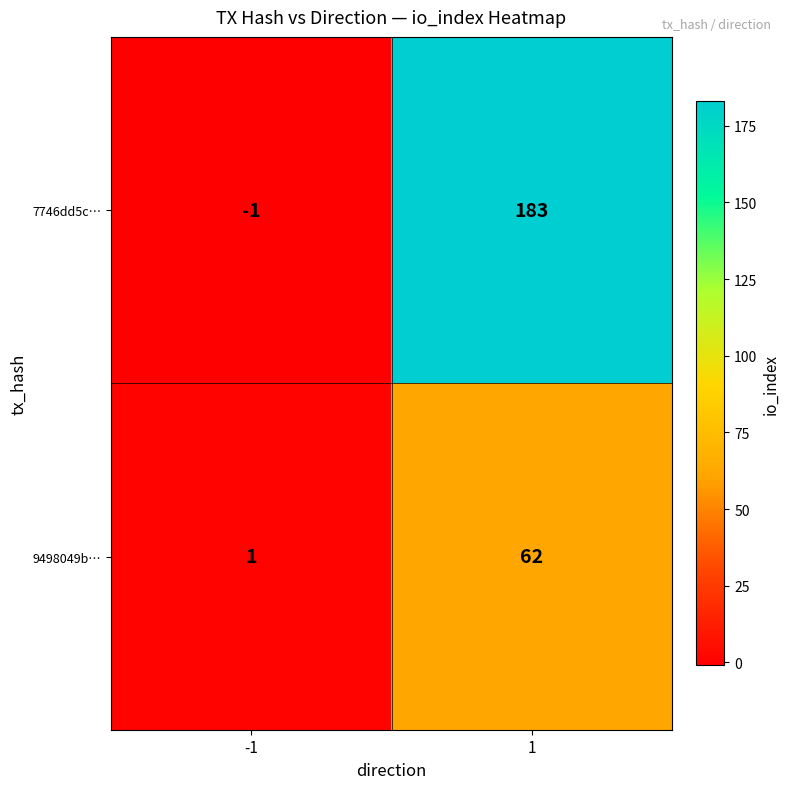

Which series has the widest spread of values?

7746dd5c…